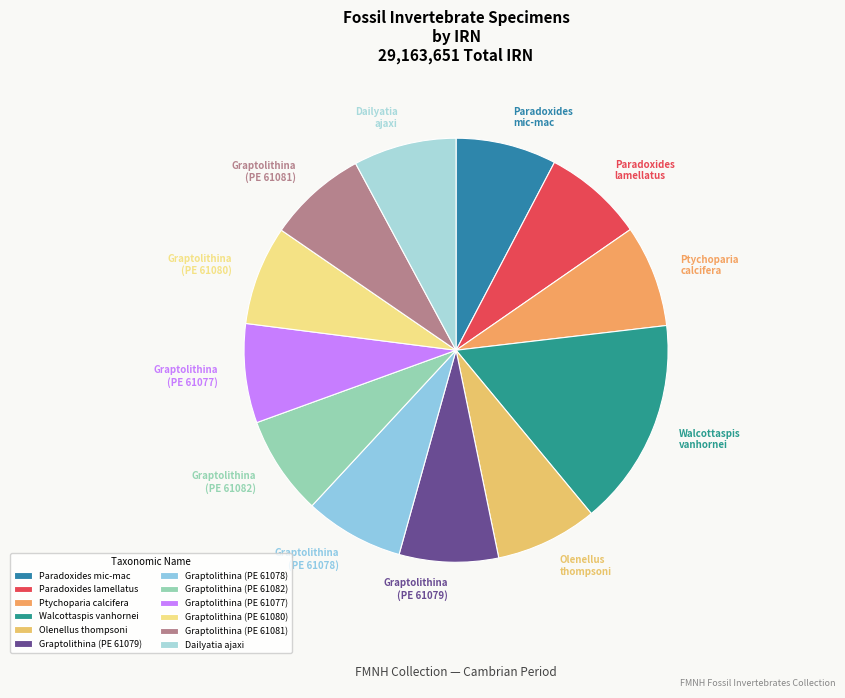

What is the ratio of the value at Graptolithina (PE 61081) to the value at Dailyatia ajaxi?

1.0